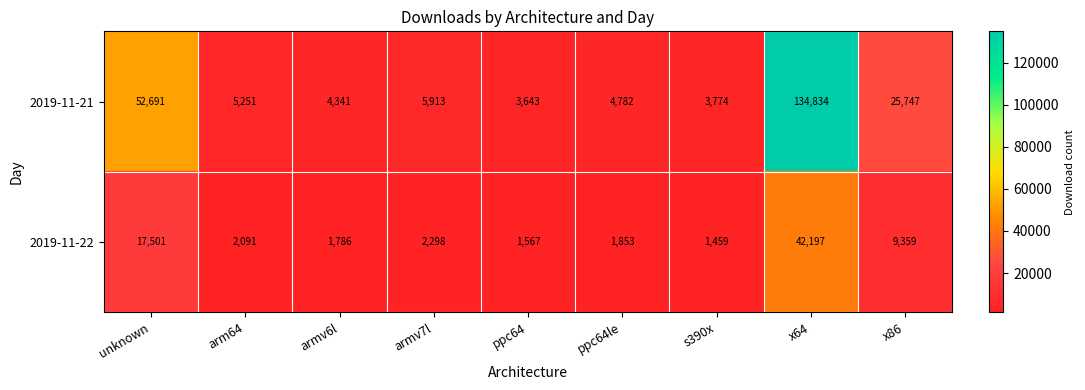

Reading left to right, list all the values displayed in this chart.

2019-11-21: unknown=52691	arm64=5251	armv6l=4341	armv7l=5913	ppc64=3643	ppc64le=4782	s390x=3774	x64=134834	x86=25747
2019-11-22: unknown=17501	arm64=2091	armv6l=1786	armv7l=2298	ppc64=1567	ppc64le=1853	s390x=1459	x64=42197	x86=9359